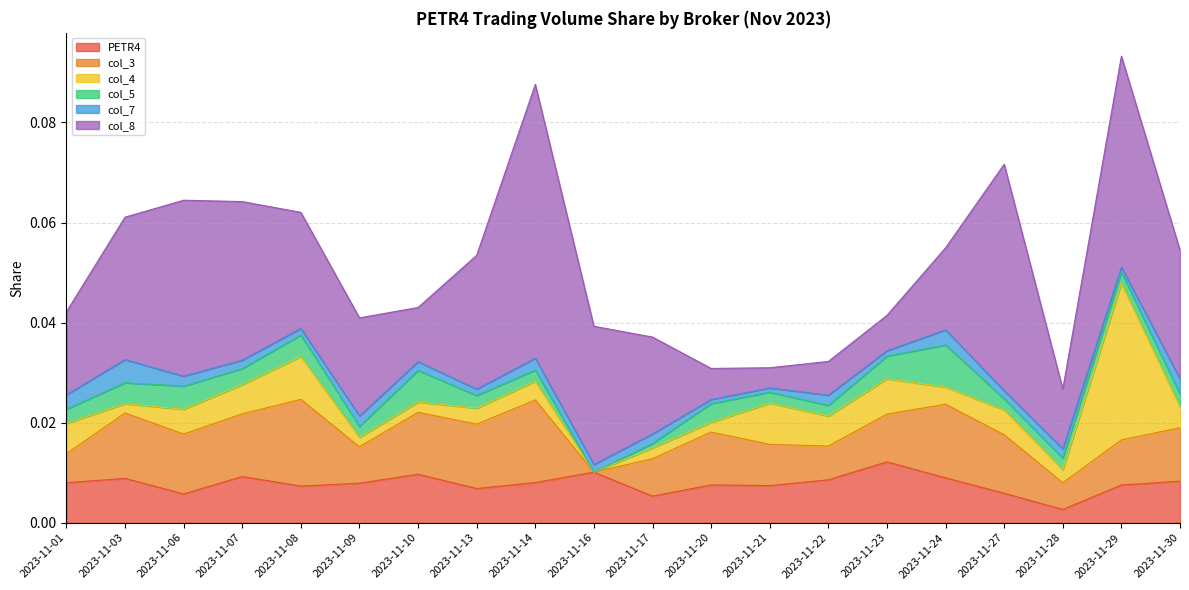

How many categories are shown in the chart?

20